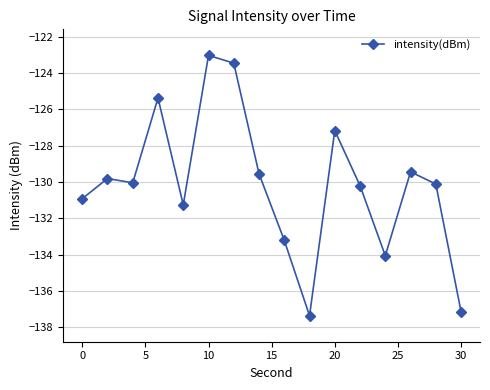

What is the value of the 14th point from the left?

-129.4